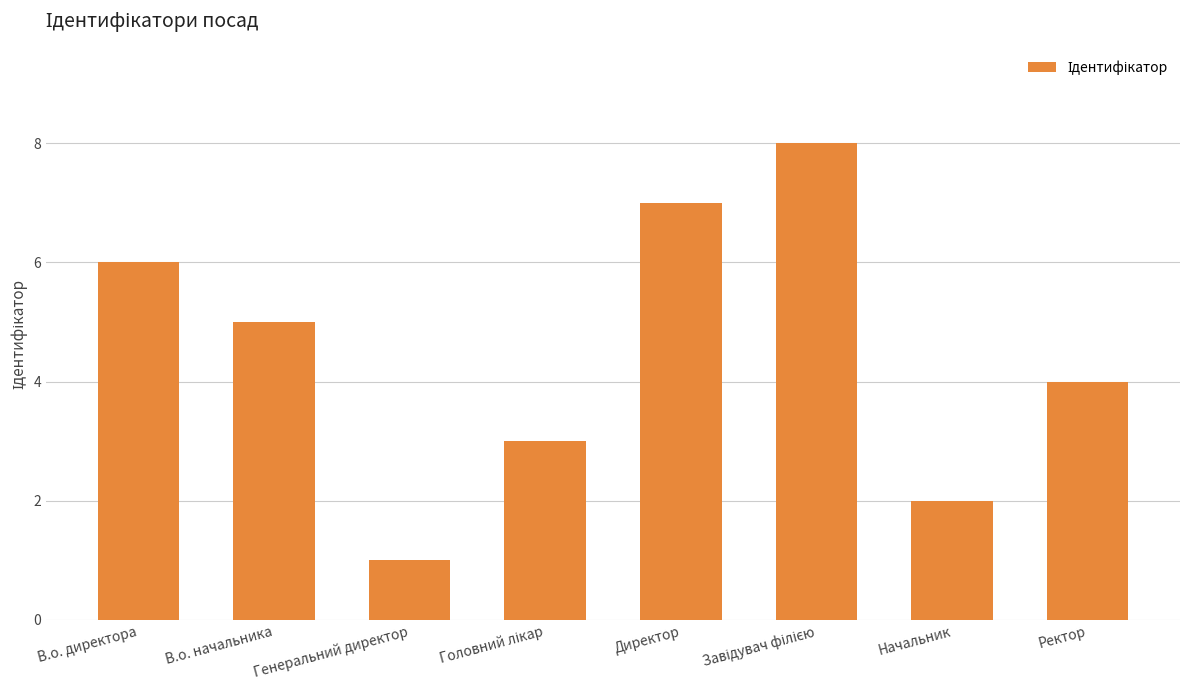

What position from the left is Начальник?

7